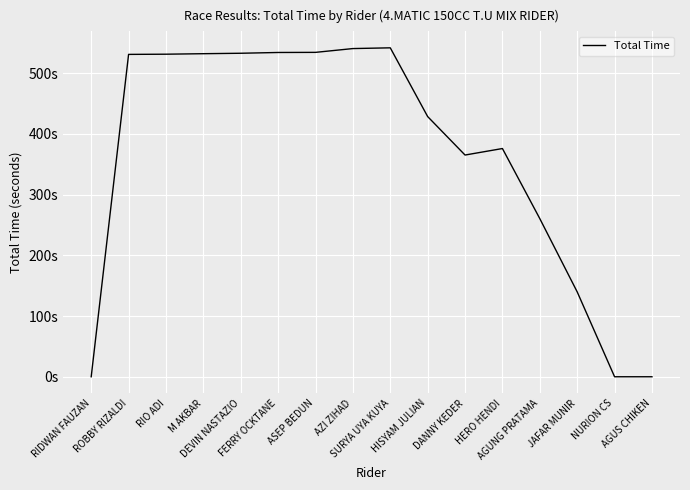

At which label is the value closest to 270?

AGUNG PRATAMA